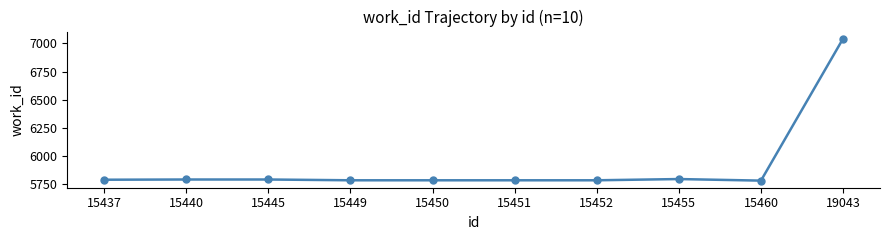

Which label corresponds to the largest value in the chart?

19043